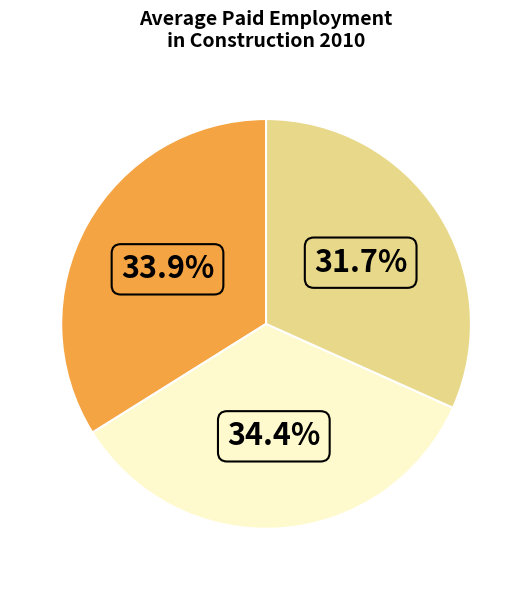

Is there a majority slice in this chart?

No